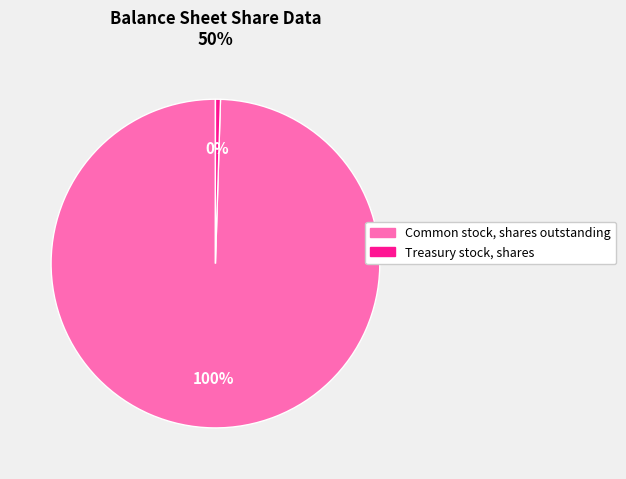

Is the sum of Treasury stock, shares and Common stock, shares outstanding greater than half?

Yes